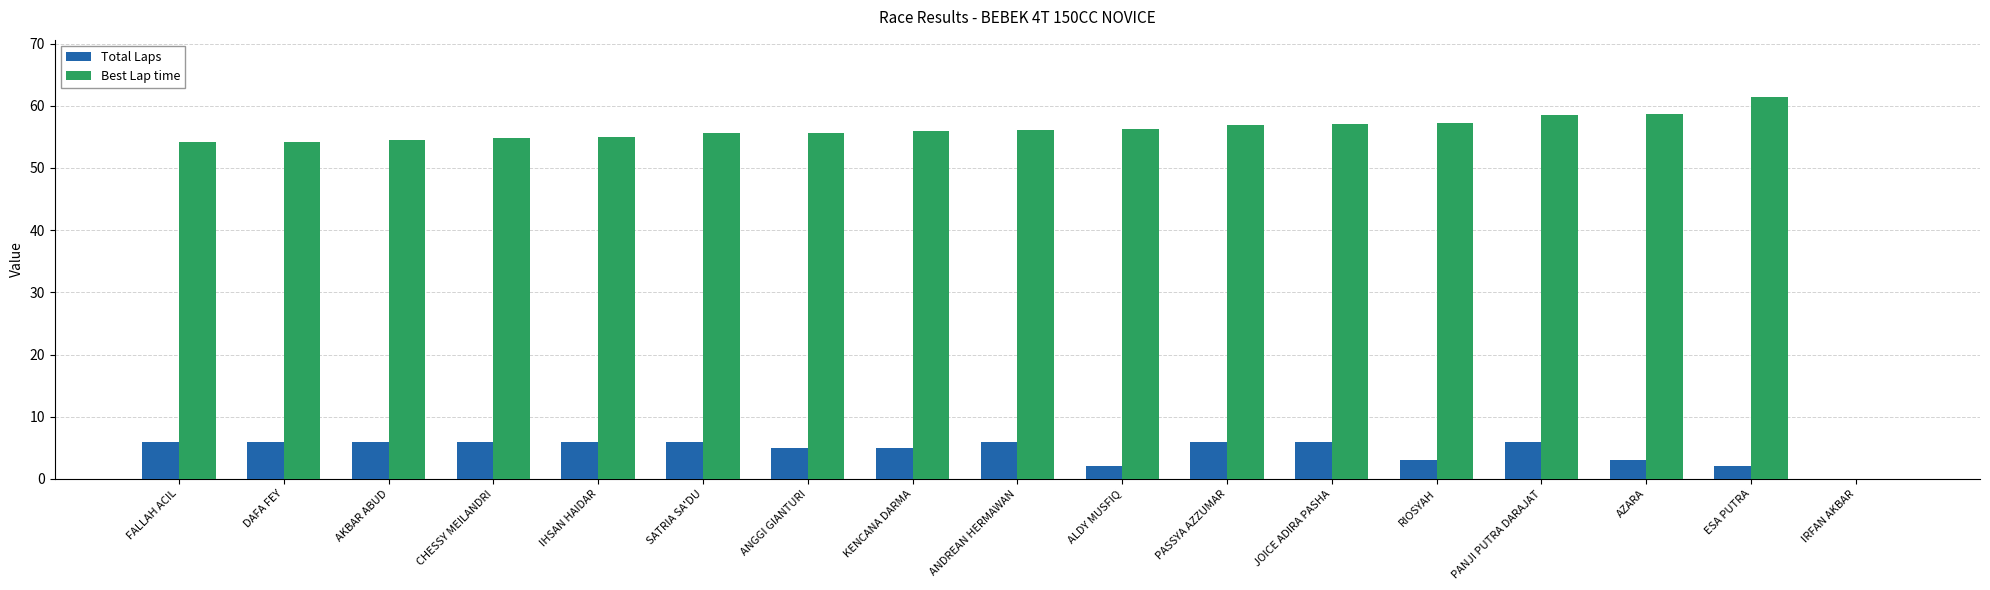

Is it true that Best Lap time equals 90.1 at ALDY MUSFIQ?

False